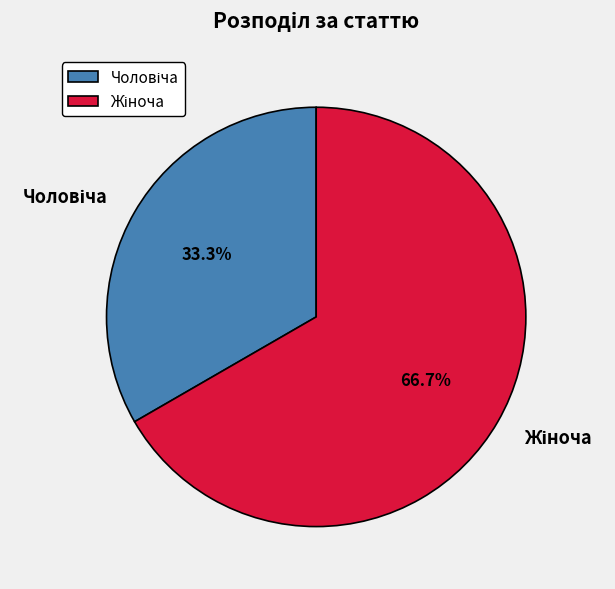

Is there any slice that represents more than half of the pie?

Yes